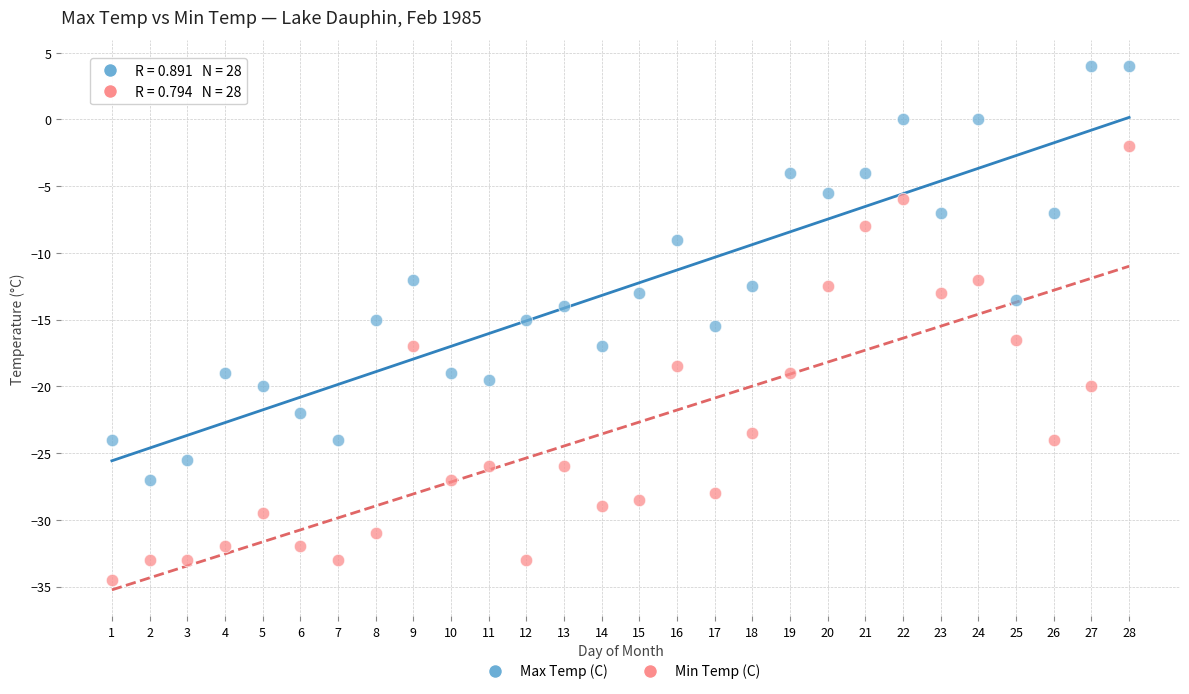

Across all data points, what is the range of X values (max minus min)?

27.0